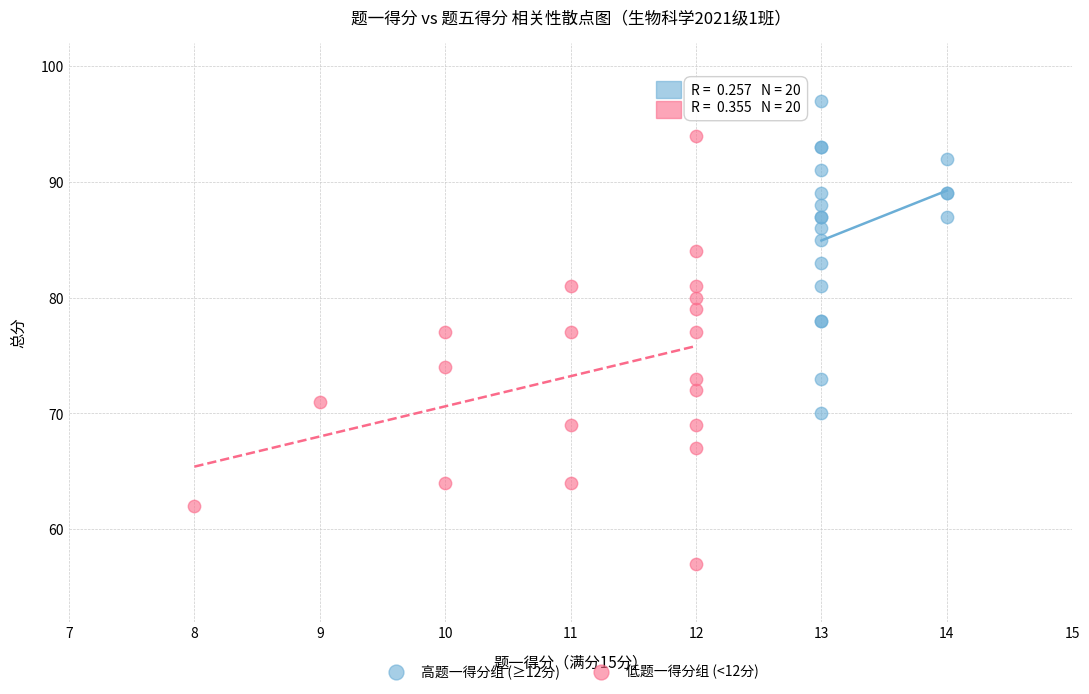

Which series contains the lowest Y value?

低题一得分组 (<12分)